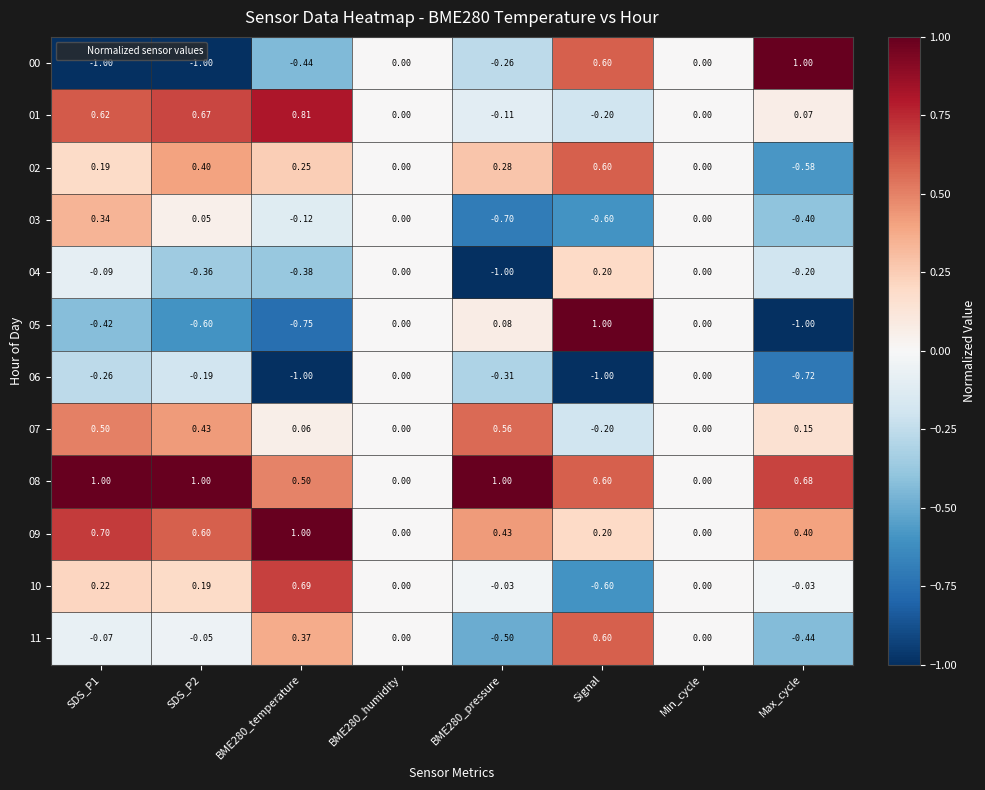

Is the value of 04 at Min_cycle greater than the value of 01 at BME280_temperature?

No